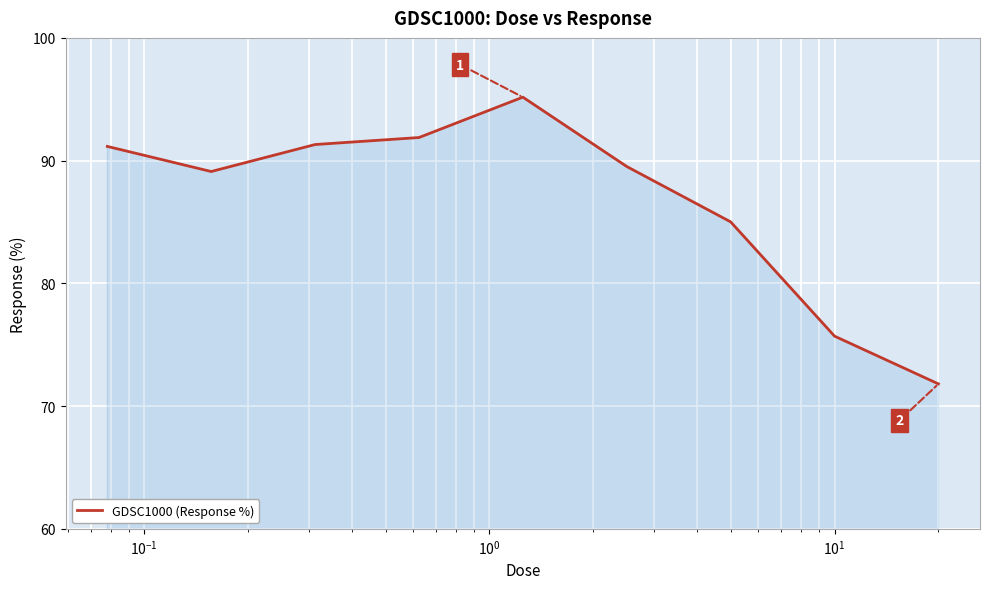

What is the difference between the maximum and minimum values?

23.4